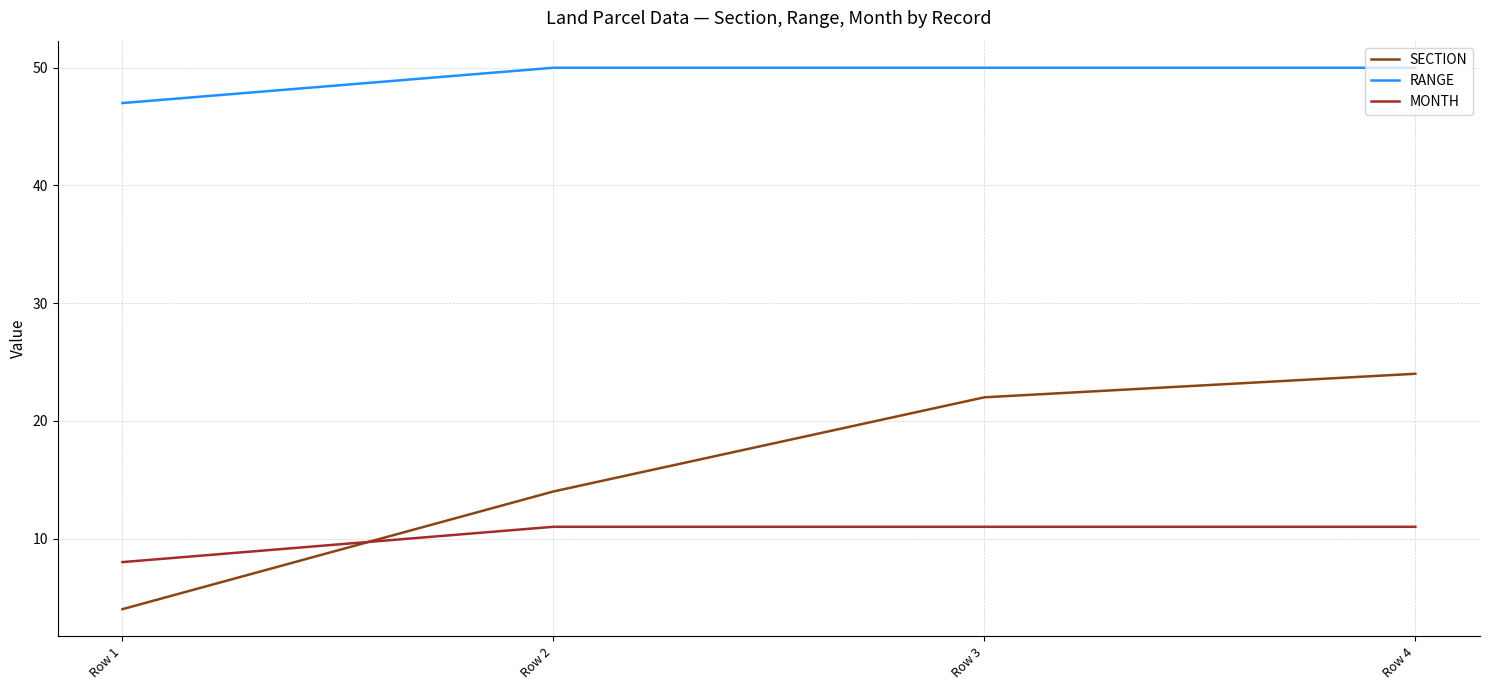

Reading left to right, extract all data points from this chart.

SECTION: 4	14	22	24
RANGE: 47	50	50	50
MONTH: 8	11	11	11